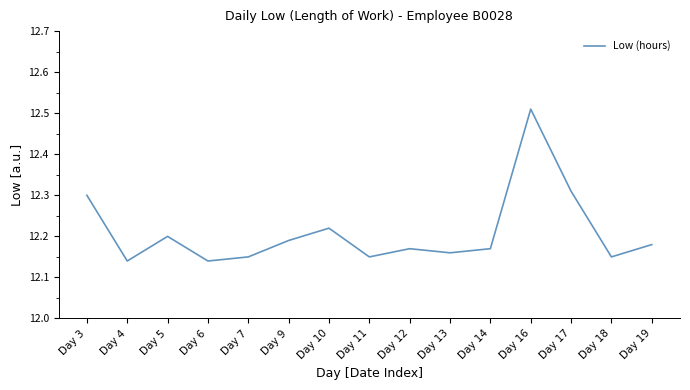

What is the difference between the maximum and minimum values?

0.4